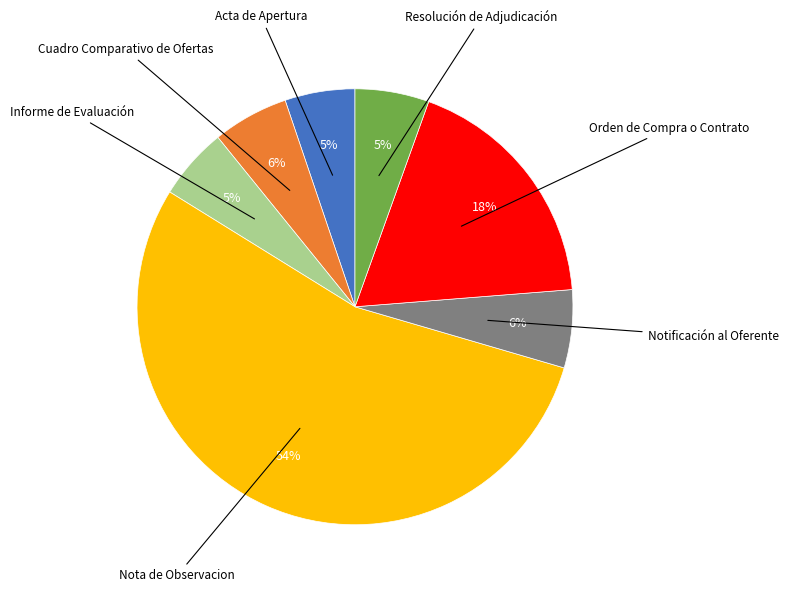

Does any single category account for the majority?

Yes